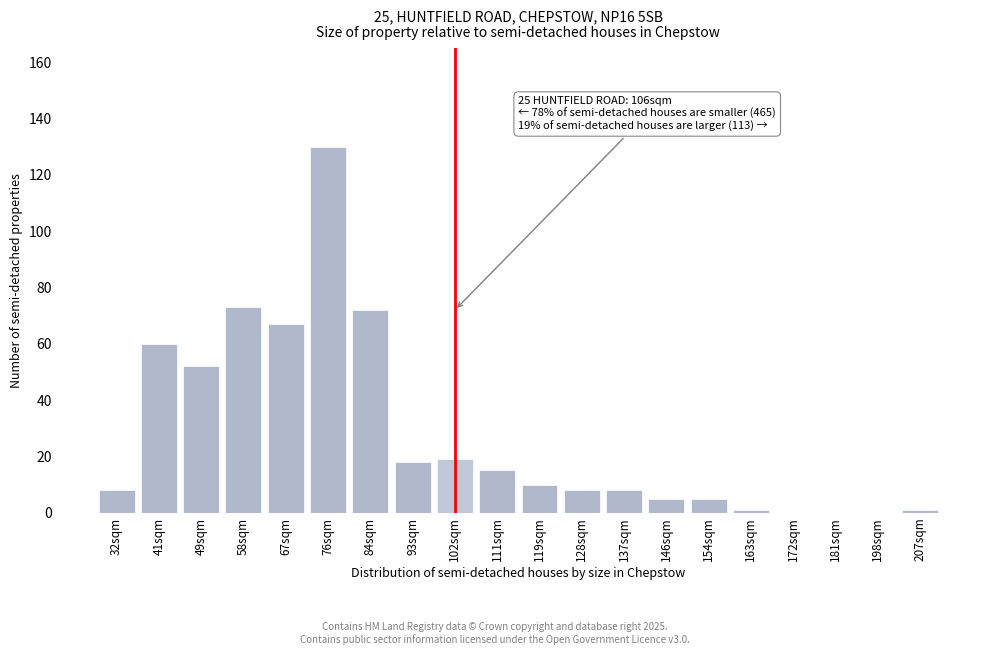

Reading left to right, what are all the values shown in this chart?

32sqm=8	41sqm=60	49sqm=52	58sqm=73	67sqm=67	76sqm=130	84sqm=72	93sqm=18	102sqm=19	111sqm=15	119sqm=10	128sqm=8	137sqm=8	146sqm=5	154sqm=5	163sqm=1	172sqm=0	181sqm=0	198sqm=0	207sqm=1